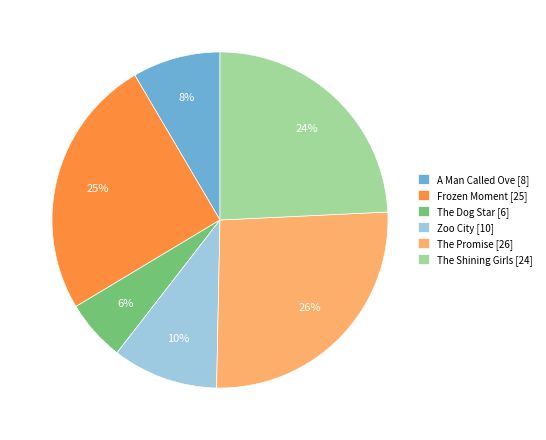

Which category has the smallest portion of the pie?

The Dog Star